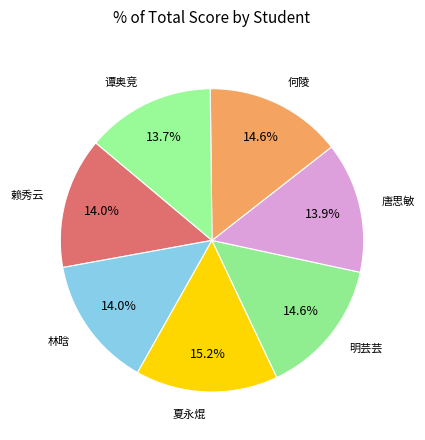

How many slices are in this pie chart?

7